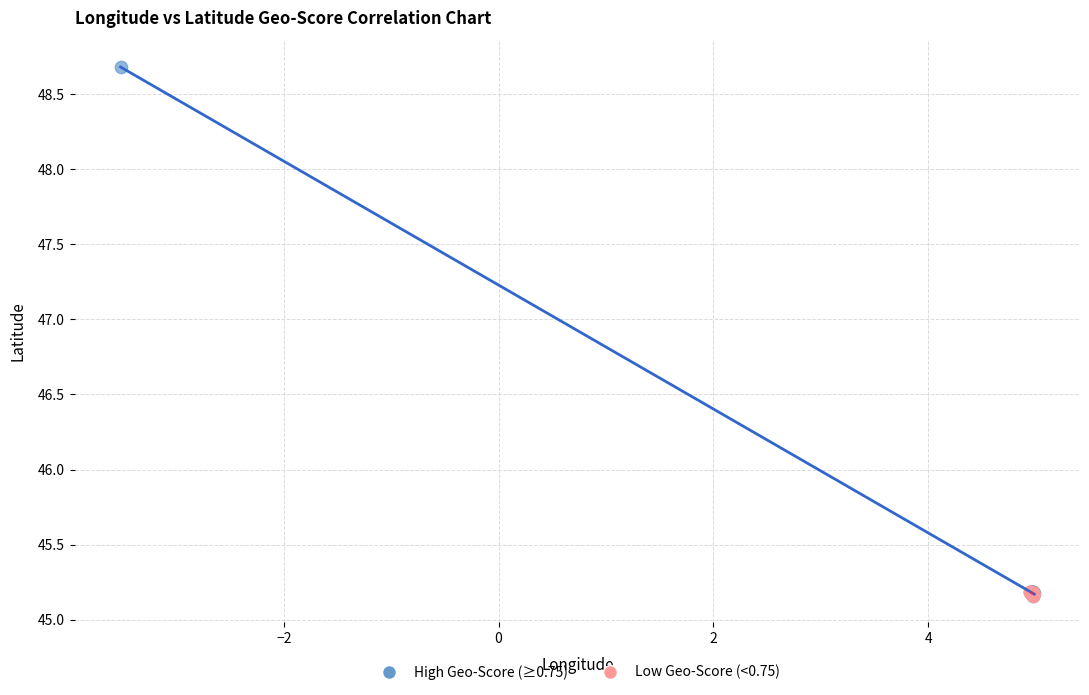

Which series contains the highest Y value?

High Geo-Score (≥0.75)